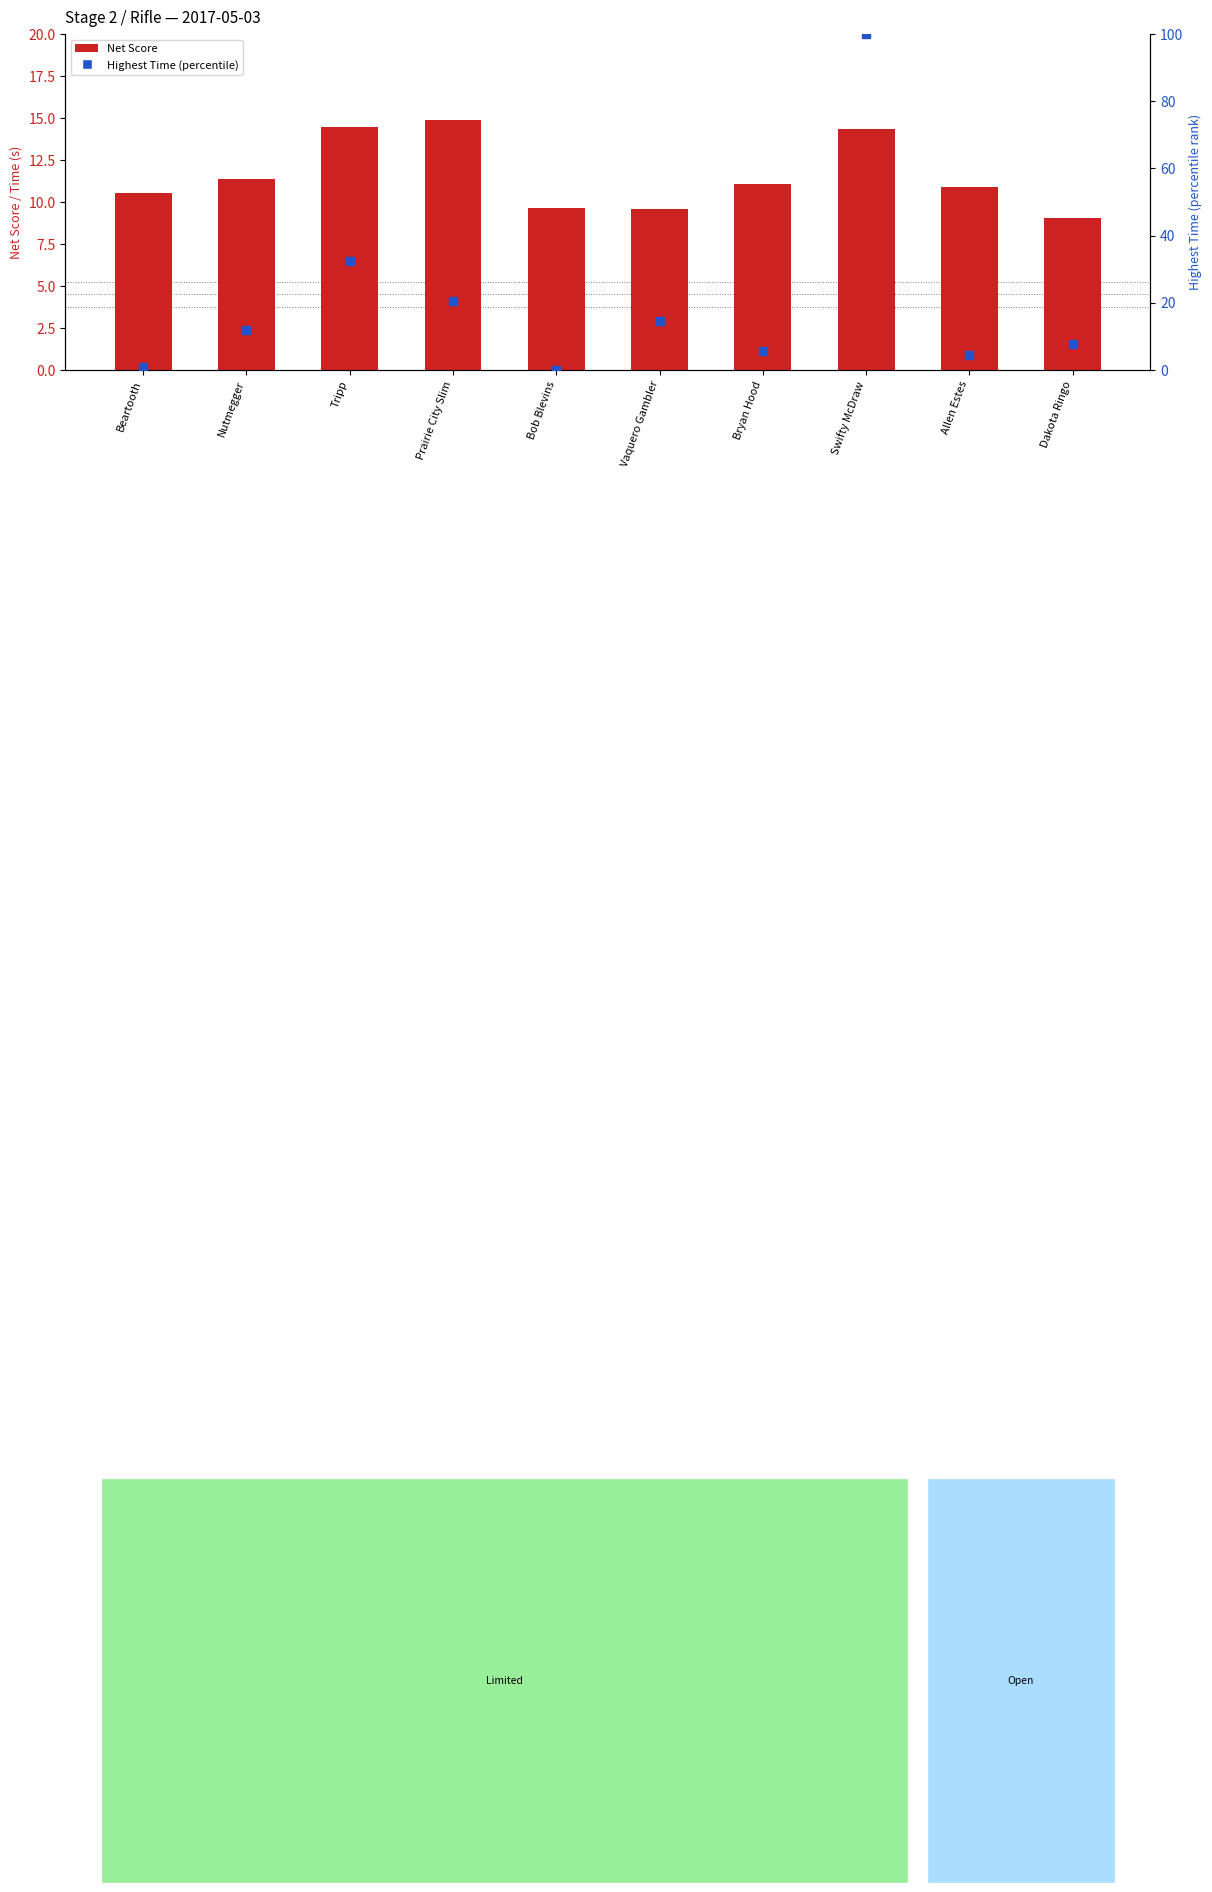

Which series has the widest spread of Y values?

Highest Time (percentile)